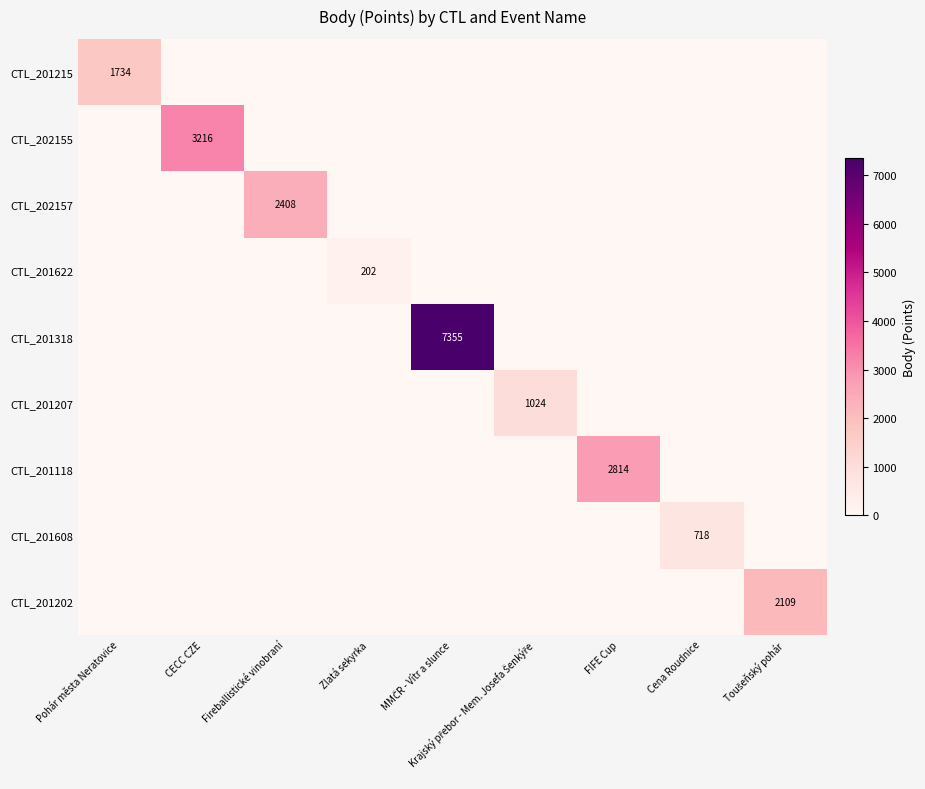

Count the number of categories in the chart.

9